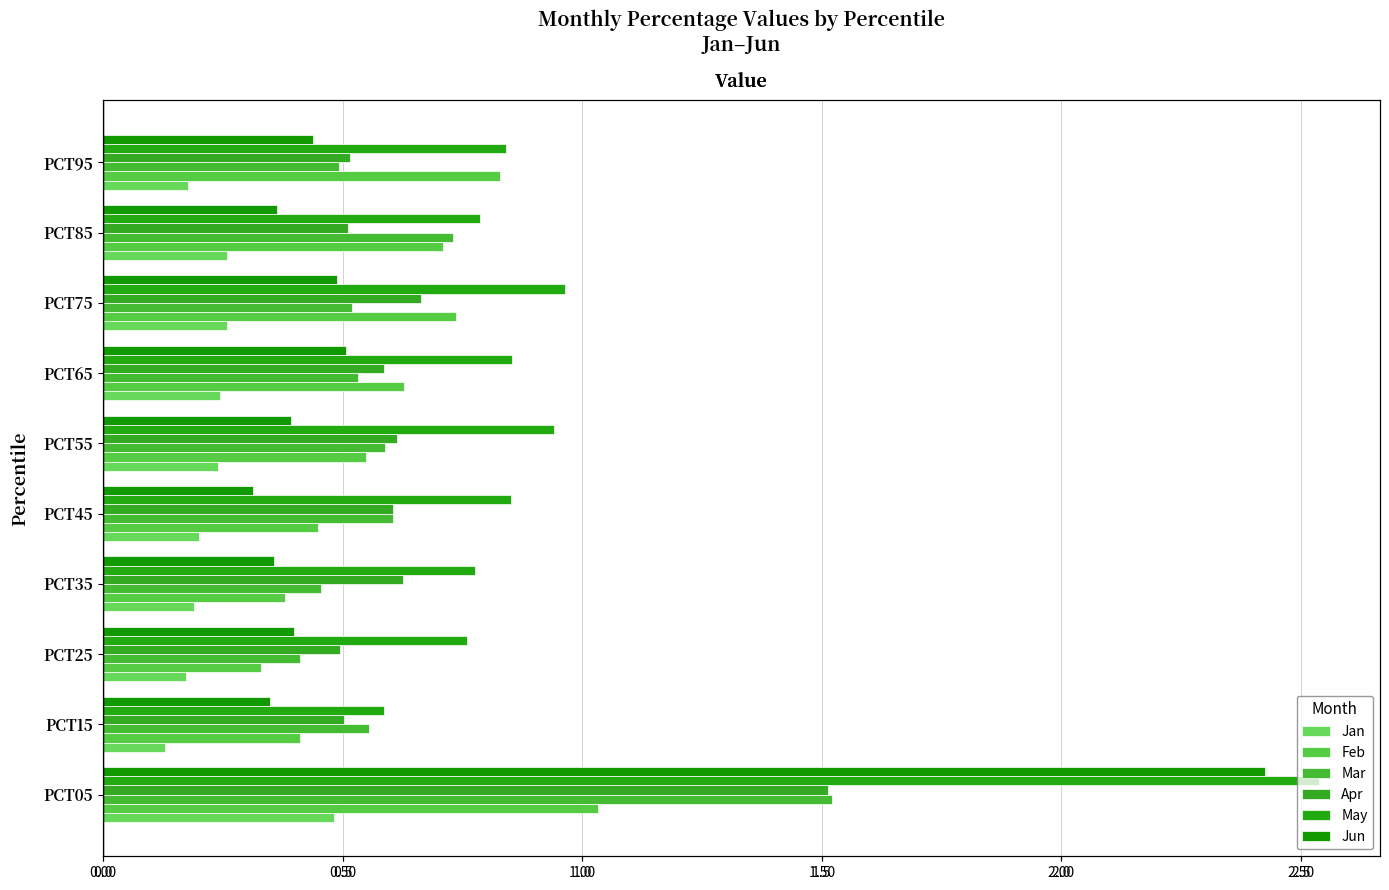

The May series shows 0.8 at PCT85. True or false?

True